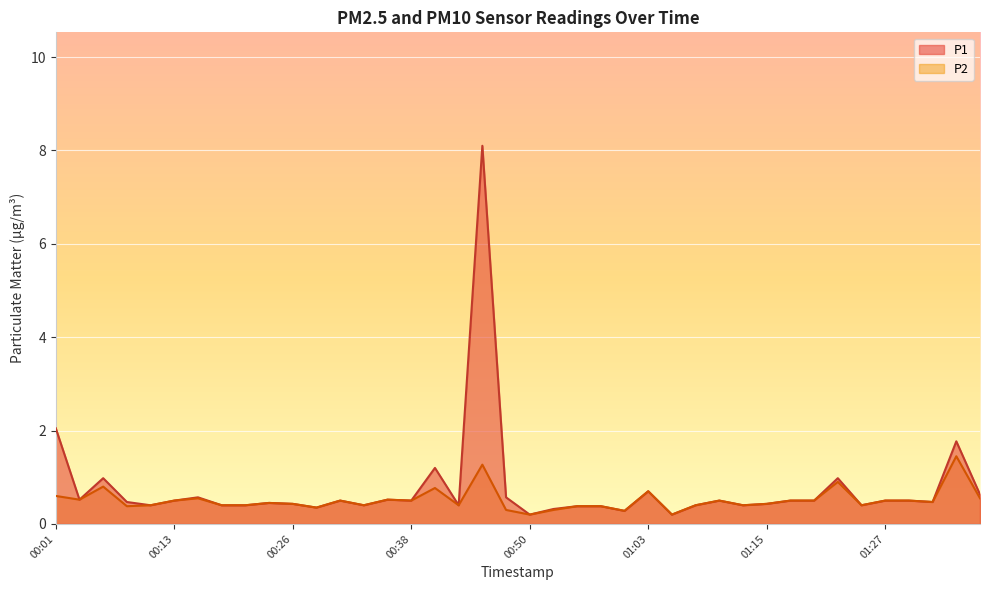

What are all the series names shown in the legend?

P1, P2